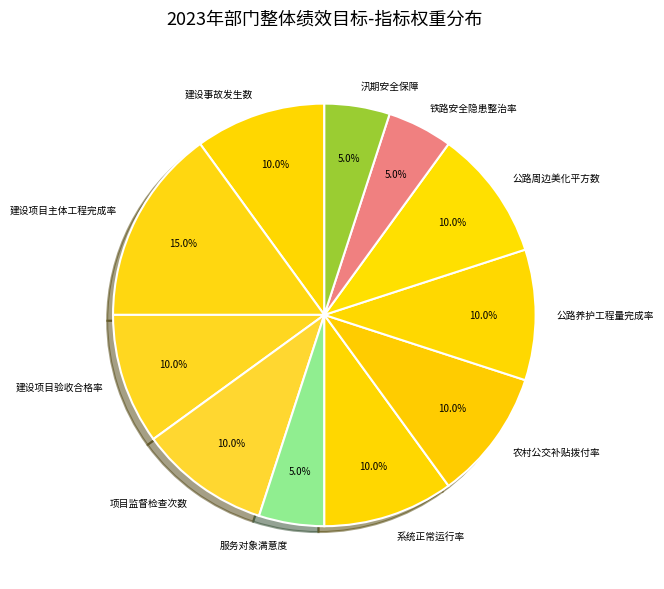

How many segments does this pie chart have?

11